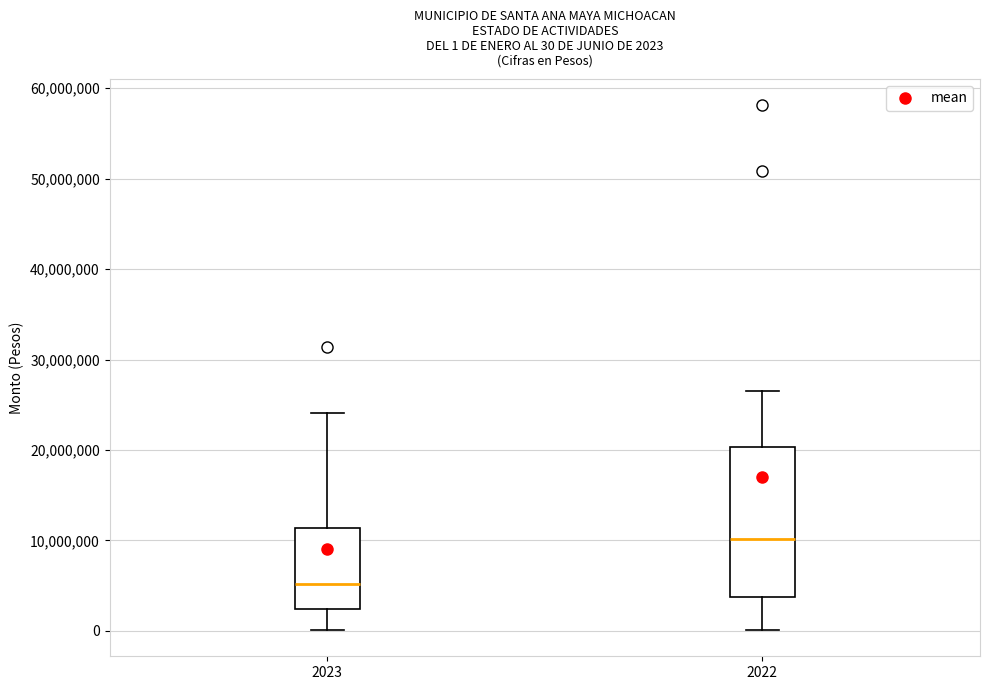

Which box has the highest median line?

2022